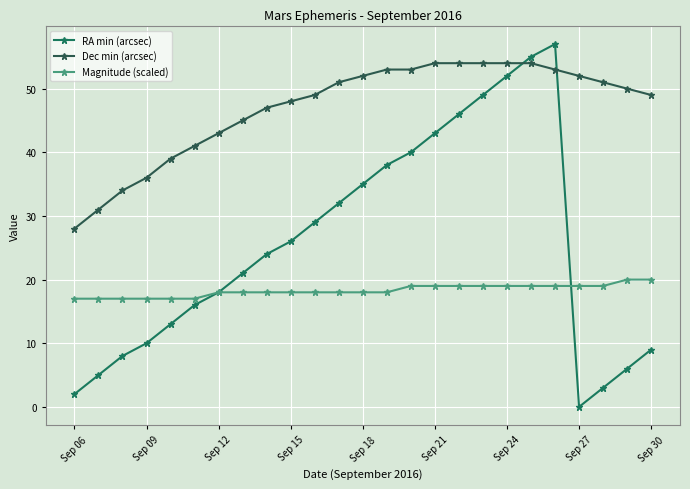

Which series has the widest spread of values?

RA min (arcsec)